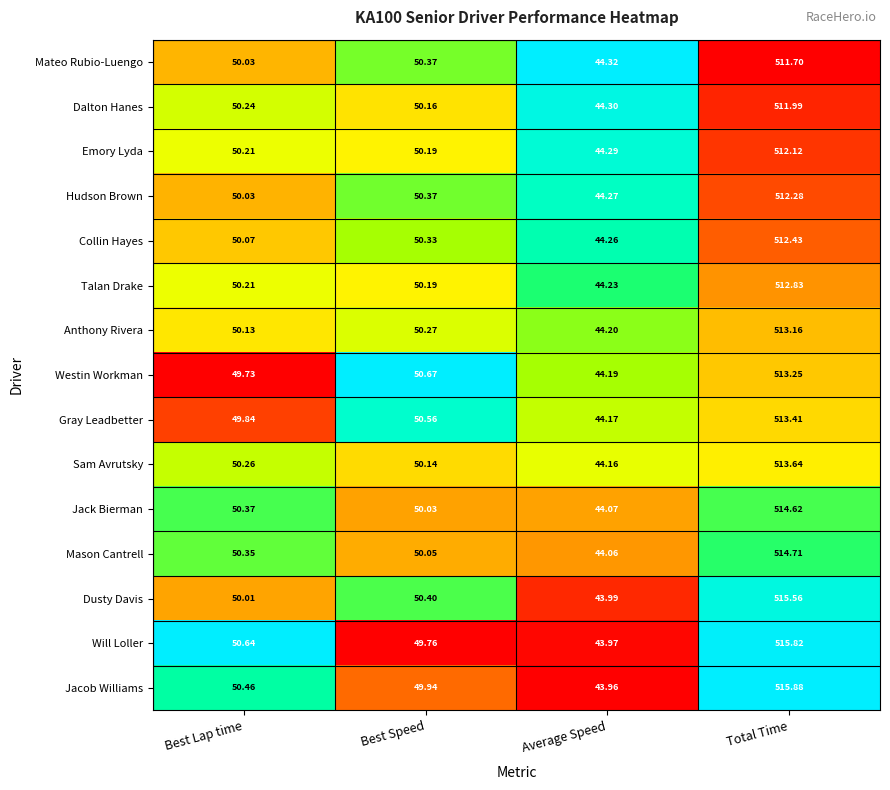

Which category has the highest value across all series?

Total Time